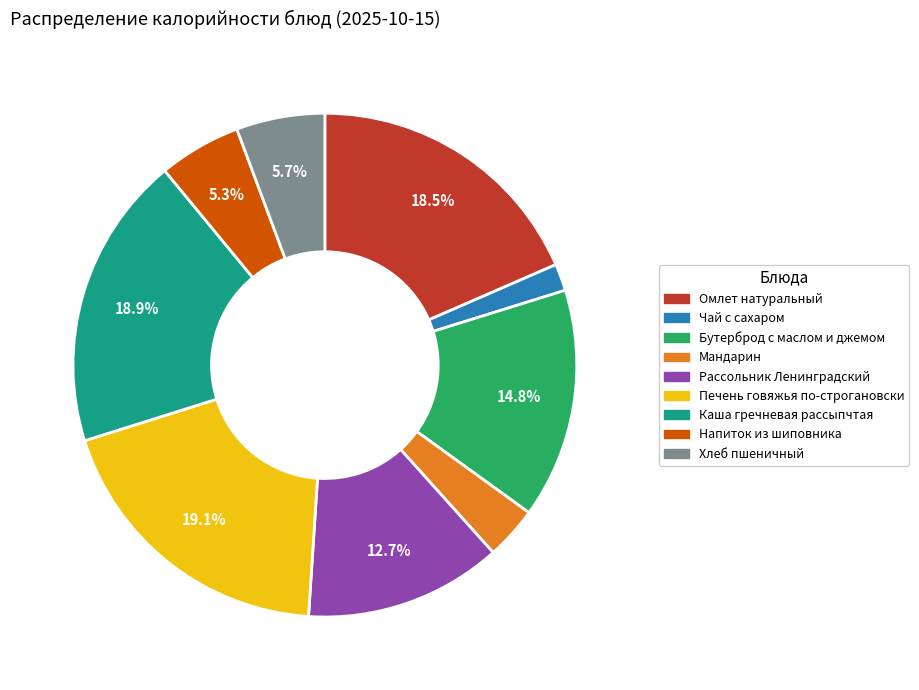

Is Чай с сахаром the majority of the pie?

No